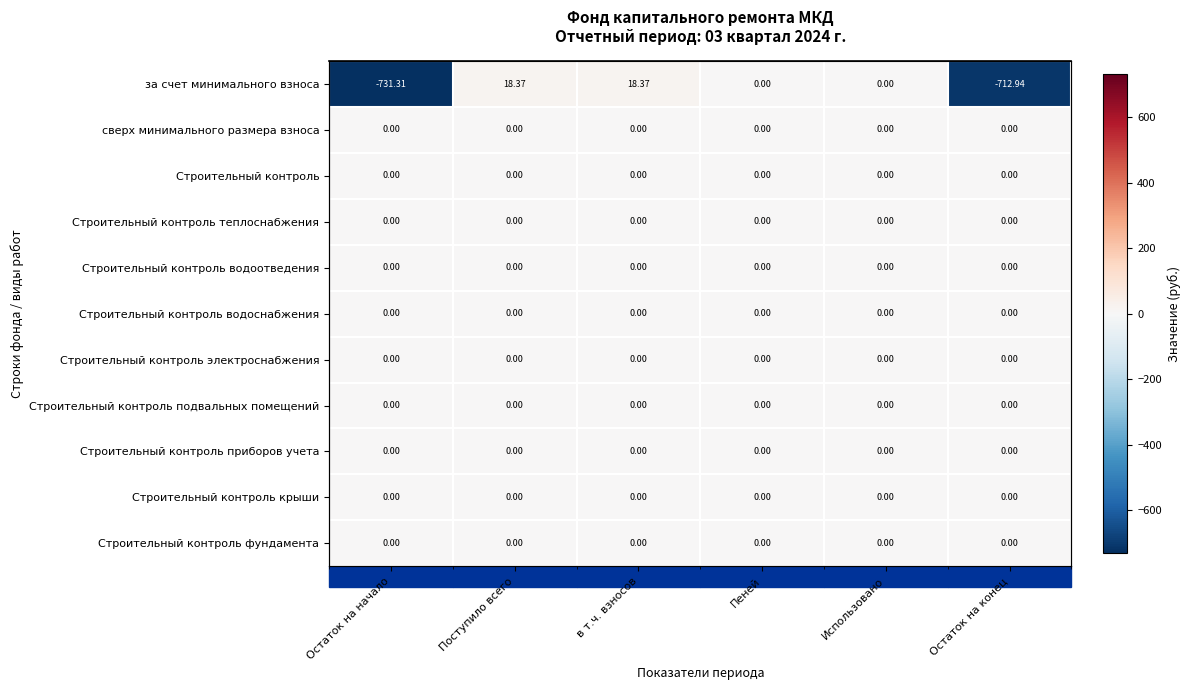

Which category has the lowest value in the Строительный контроль подвальных помещений series?

Остаток на начало